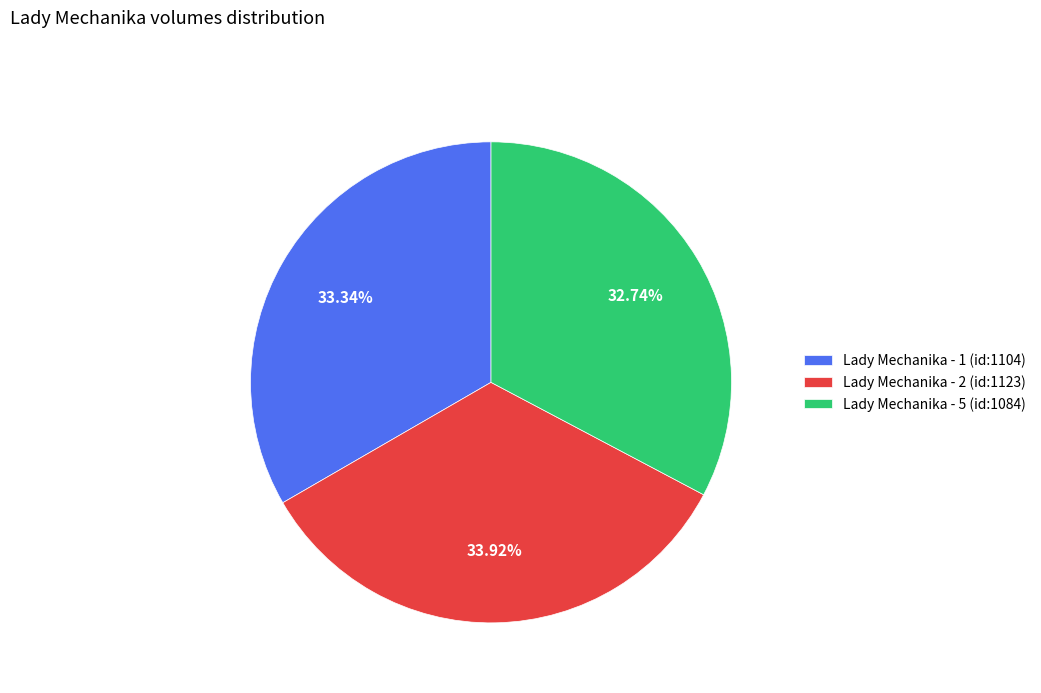

Is there a majority slice in this chart?

No